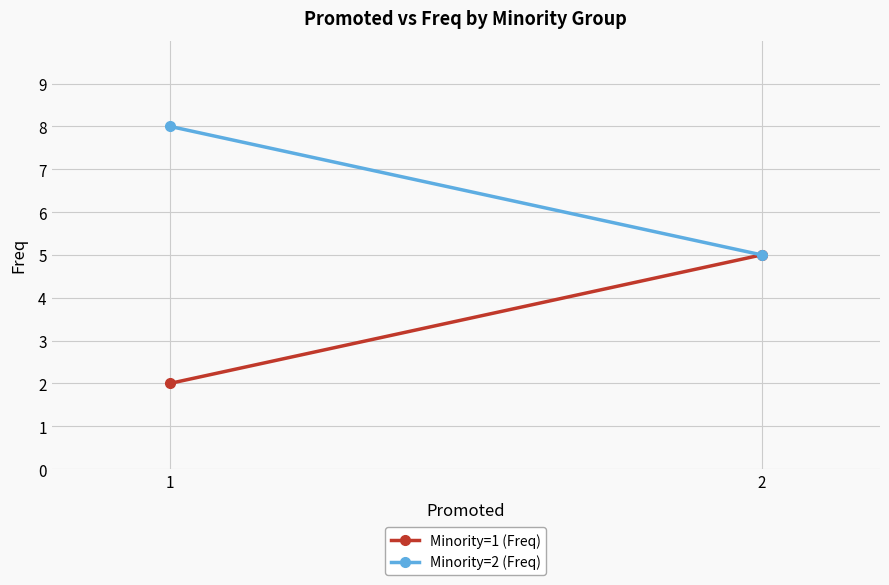

Which category has the highest value across all series?

1